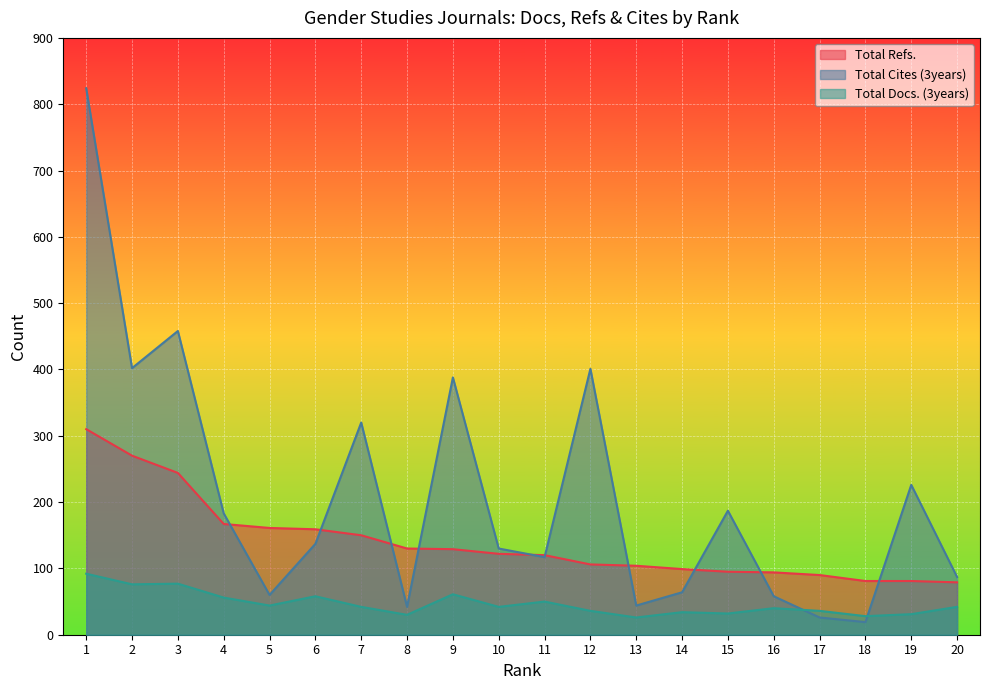

What is the average value of the Total Cites (3years) series?

209